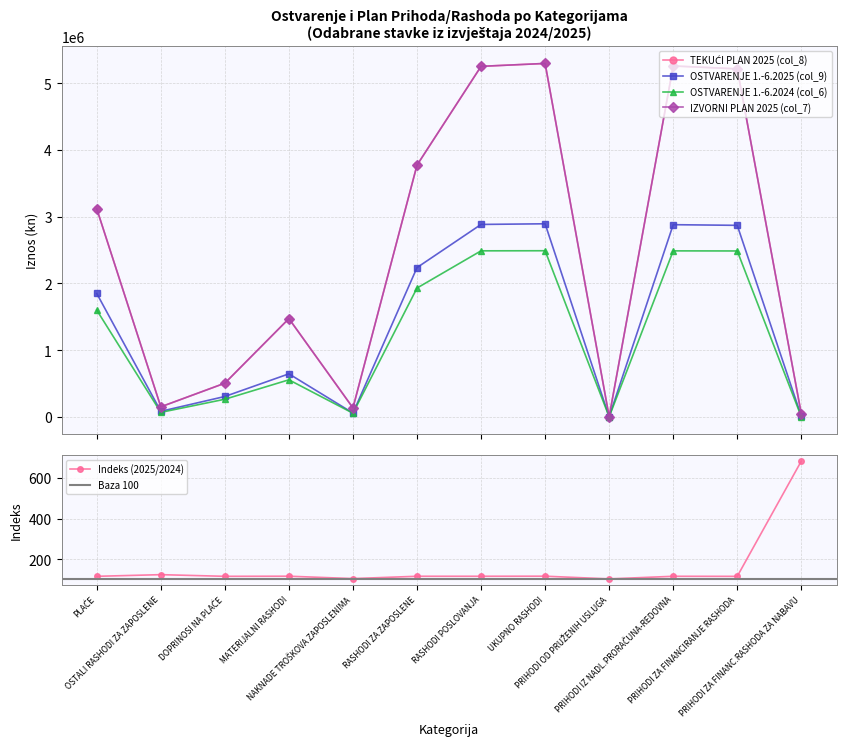

Reading left to right, what are all the values shown in this chart?

TEKUĆI PLAN 2025 (col_8): 3116740.0	150000.0	504360.0	1471655.0	134000.0	3771100.0	5251355.0	5294831.0	1700.0	5257131.0	5213655.0	43476.0
OSTVARENJE 1.-6.2025 (col_9): 1848246.4	82964.7	304960.8	644275.4	57002.1	2236171.8	2882721.6	2892503.4	505.0	2879021.1	2869239.2	9781.9
OSTVARENJE 1.-6.2024 (col_6): 1598729.6	67019.1	263790.5	554854.8	54565.8	1929539.2	2487257.5	2488690.4	490.4	2486711.1	2485278.2	1432.9
IZVORNI PLAN 2025 (col_7): 3116740.0	150000.0	504360.0	1471655.0	134000.0	3771100.0	5251355.0	5294831.0	1700.0	5257131.0	5213655.0	43476.0